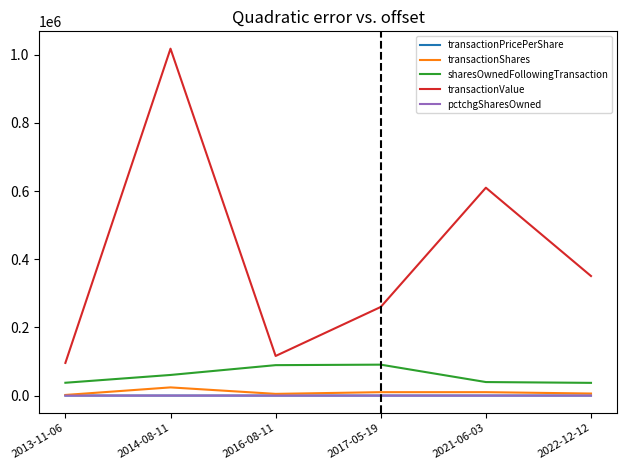

What is the lowest value of the transactionValue series?

95796.0